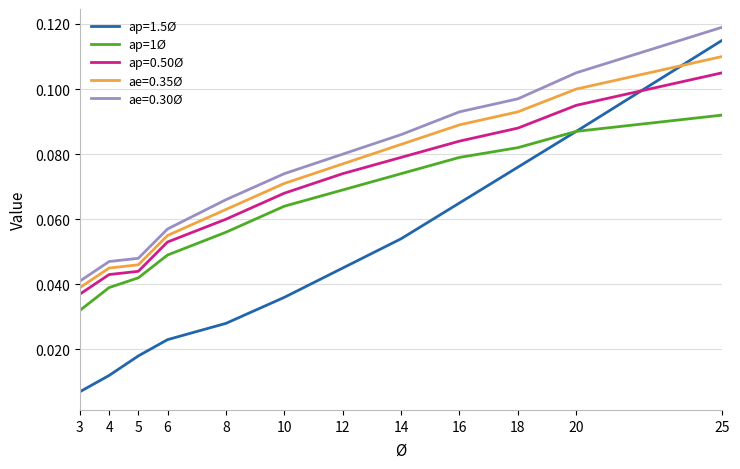

Which series has the largest range (max minus min)?

ap=1.5Ø